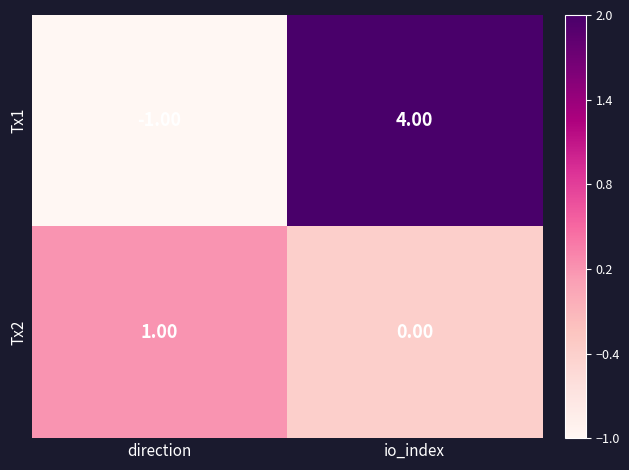

How many distinct data groups are displayed?

2